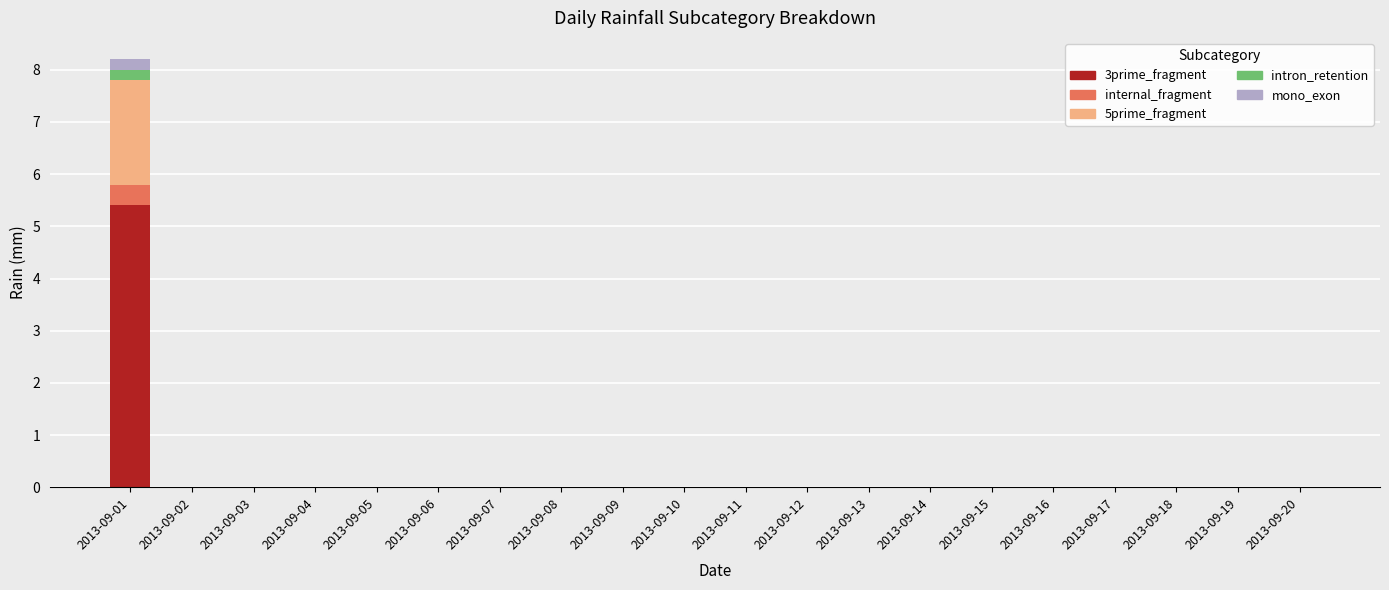

At which category is the sum across all series the highest?

2013-09-01